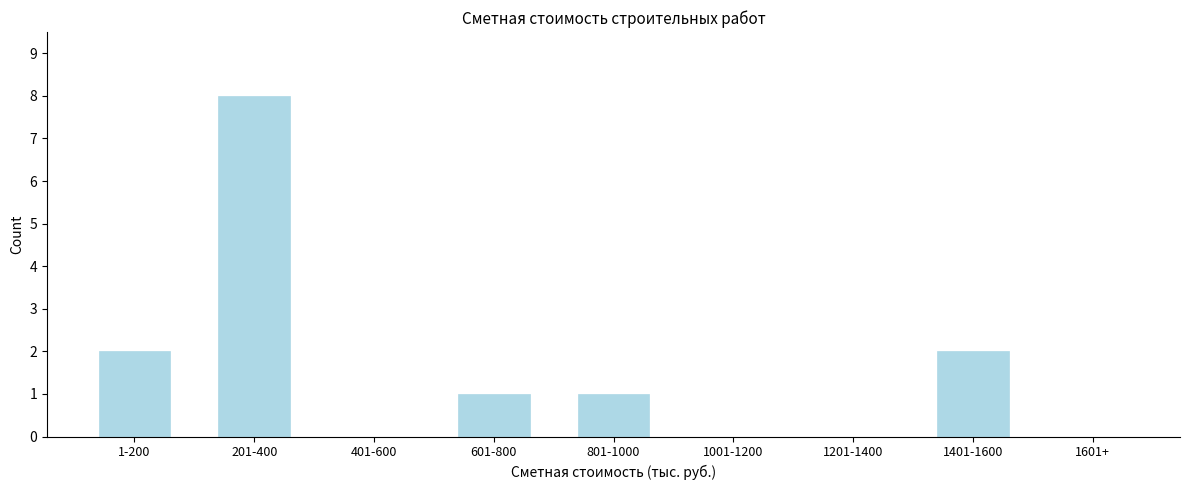

Reading left to right, what are all the values shown in this chart?

1-200=2	201-400=8	401-600=0	601-800=1	801-1000=1	1001-1200=0	1201-1400=0	1401-1600=2	1601+=0